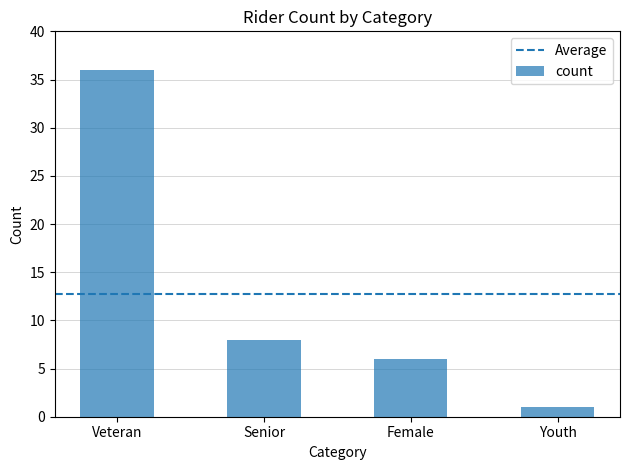

How many values are below 8?

2